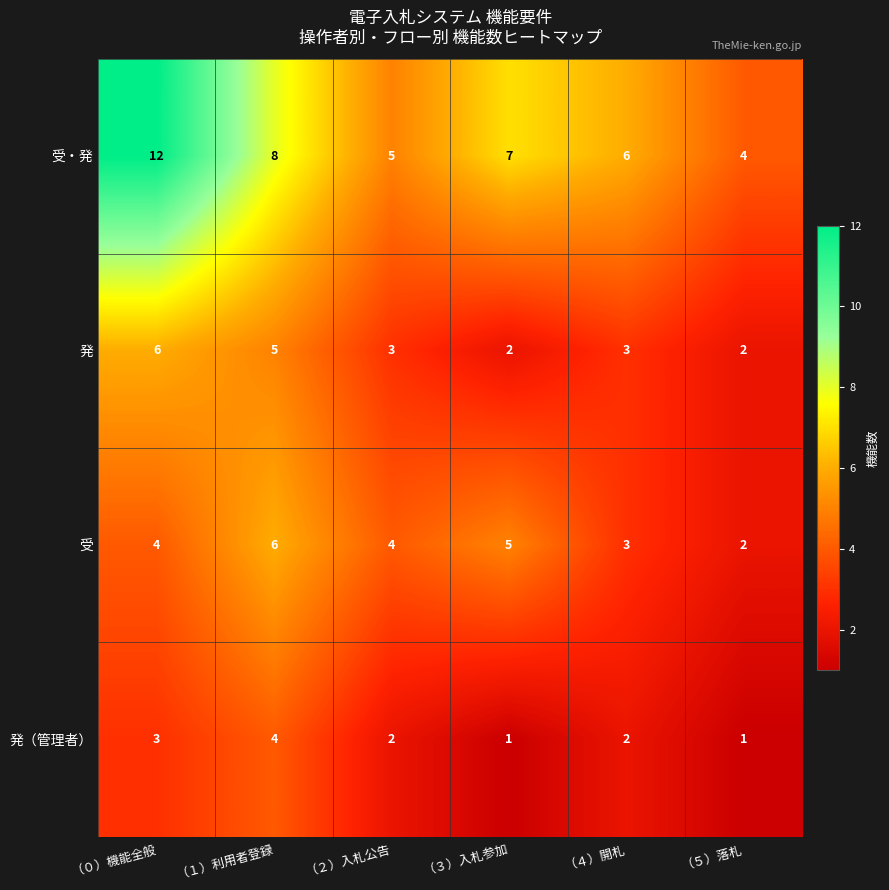

Which series changed the most between （２）入札公告 and （５）落札?

受